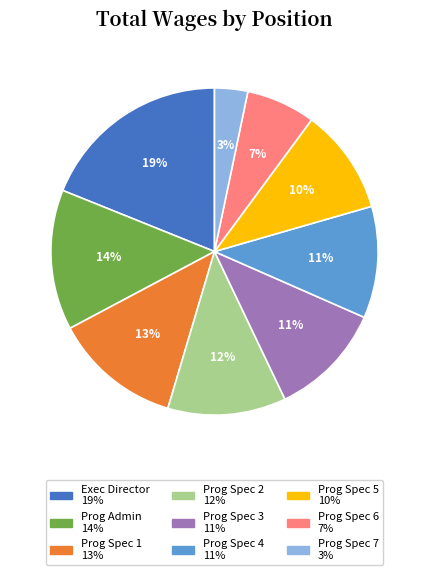

To the nearest percent, what is the difference between the largest and smallest slice percentages?

16%